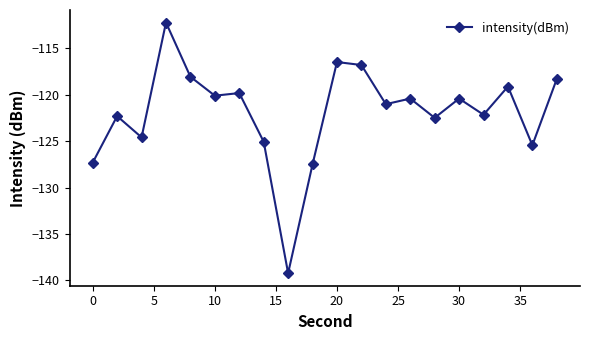

What is the difference between the maximum and second lowest values?

15.3